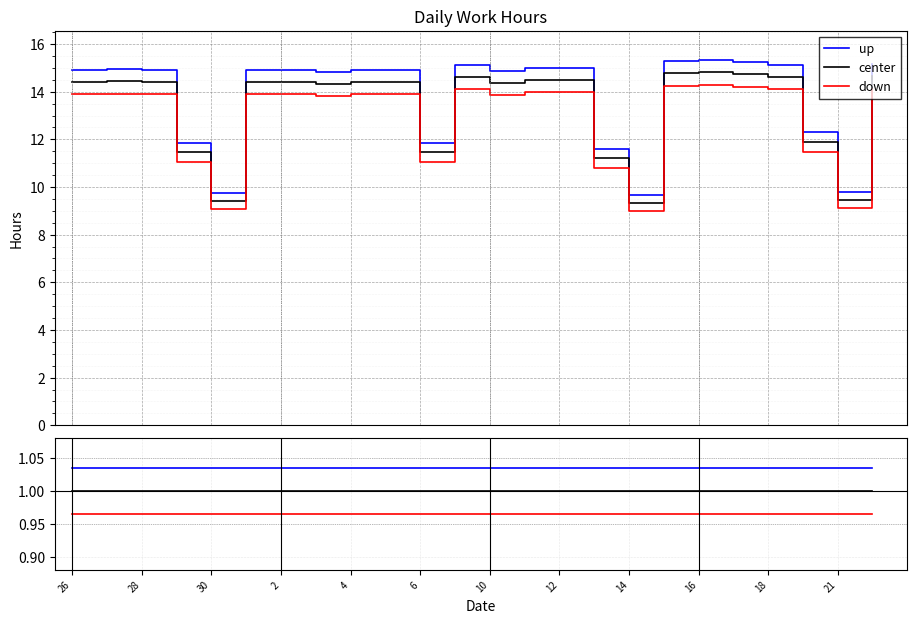

Rank the series at 4 from highest to lowest value.

up, center, down